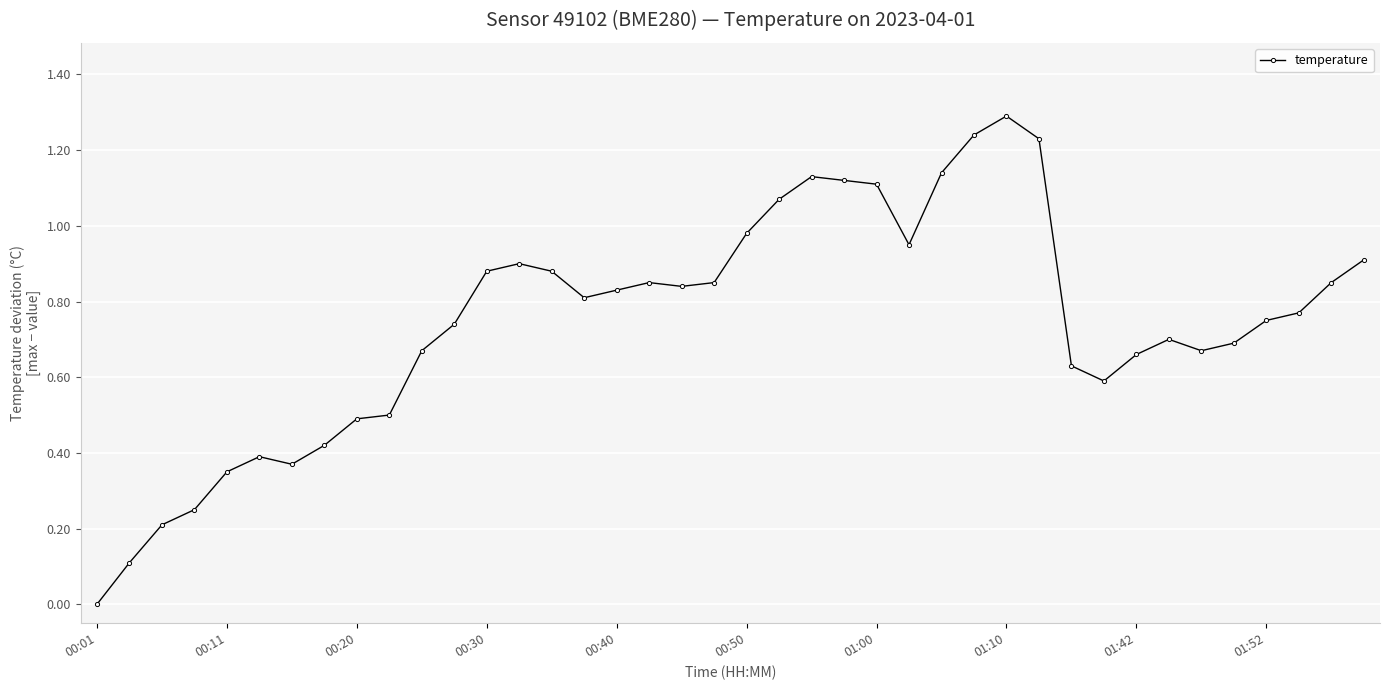

What is the difference between the maximum and minimum values?

1.3